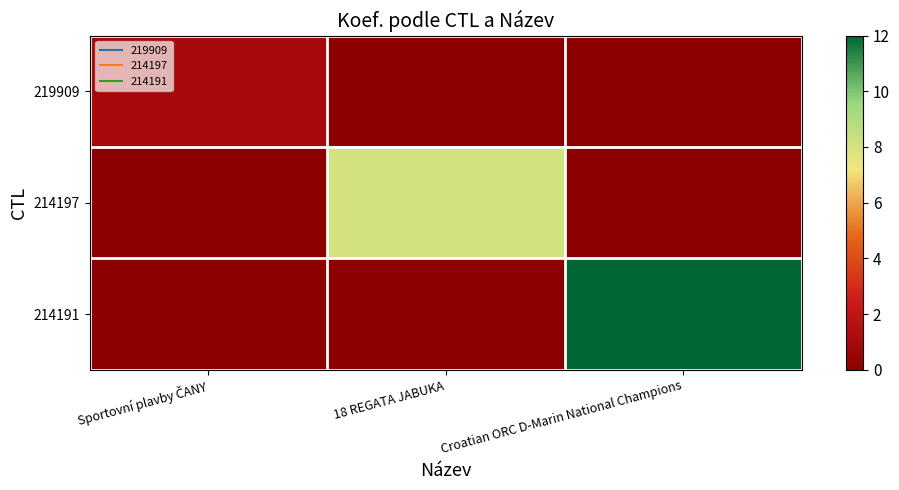

Between Sportovní plavby ČANY and 18 REGATA JABUKA, which series saw the biggest shift?

214197